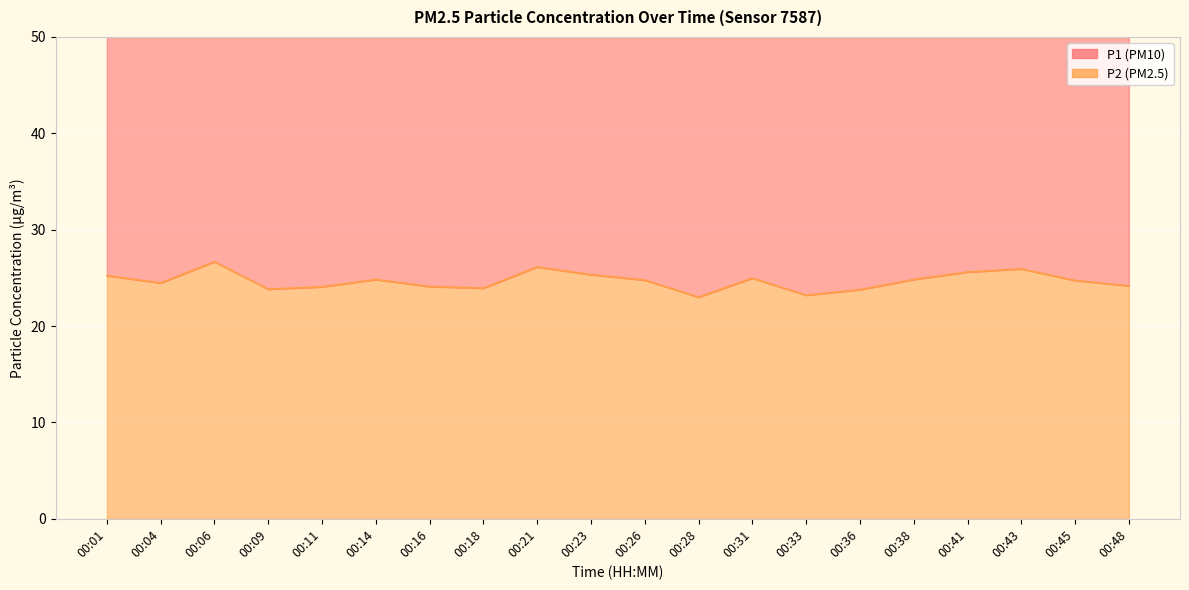

What is the change in value from 00:01 to 00:31?

-0.3